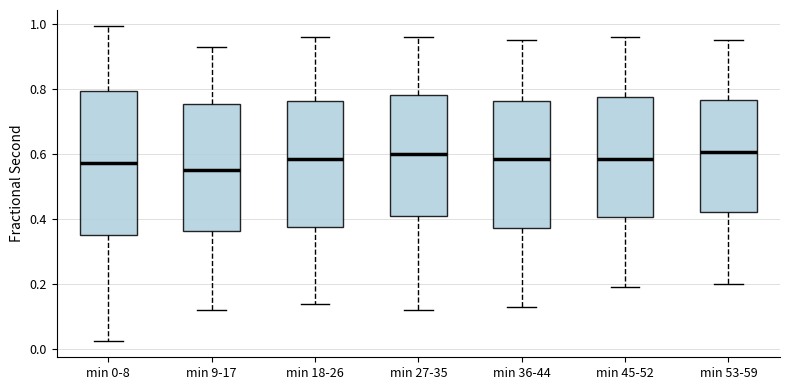

Which box's median line is the lowest?

min 9-17